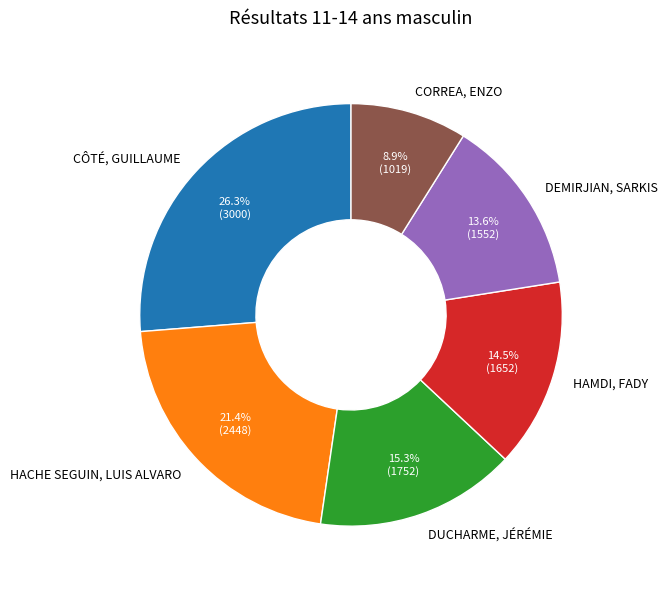

What percentage is the DEMIRJIAN, SARKIS slice, to the nearest percent?

14%